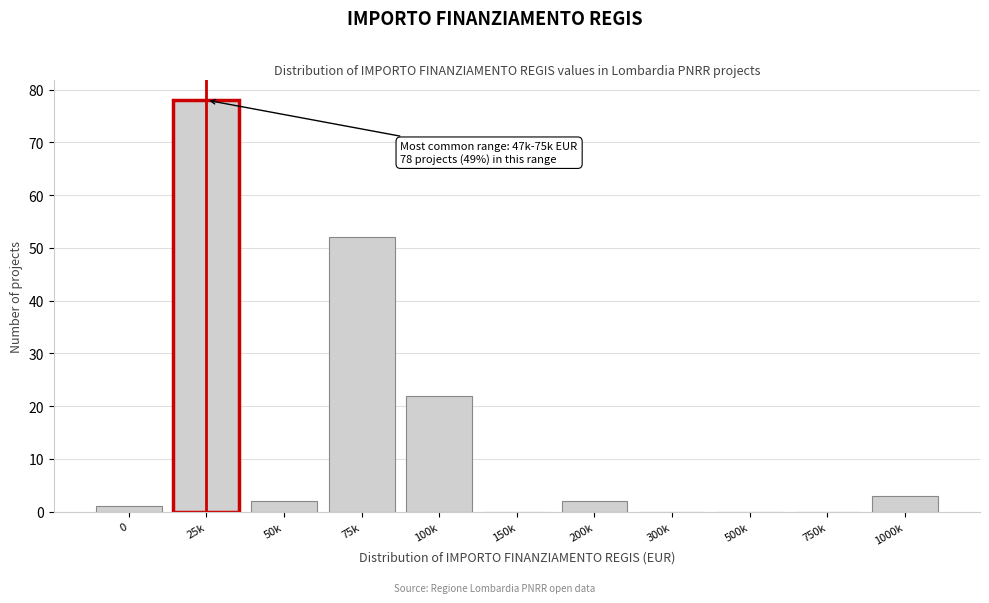

Reading left to right, extract all data points from this chart.

0=1	25k=78	50k=2	75k=52	100k=22	150k=0	200k=2	300k=0	500k=0	750k=0	1000k=3